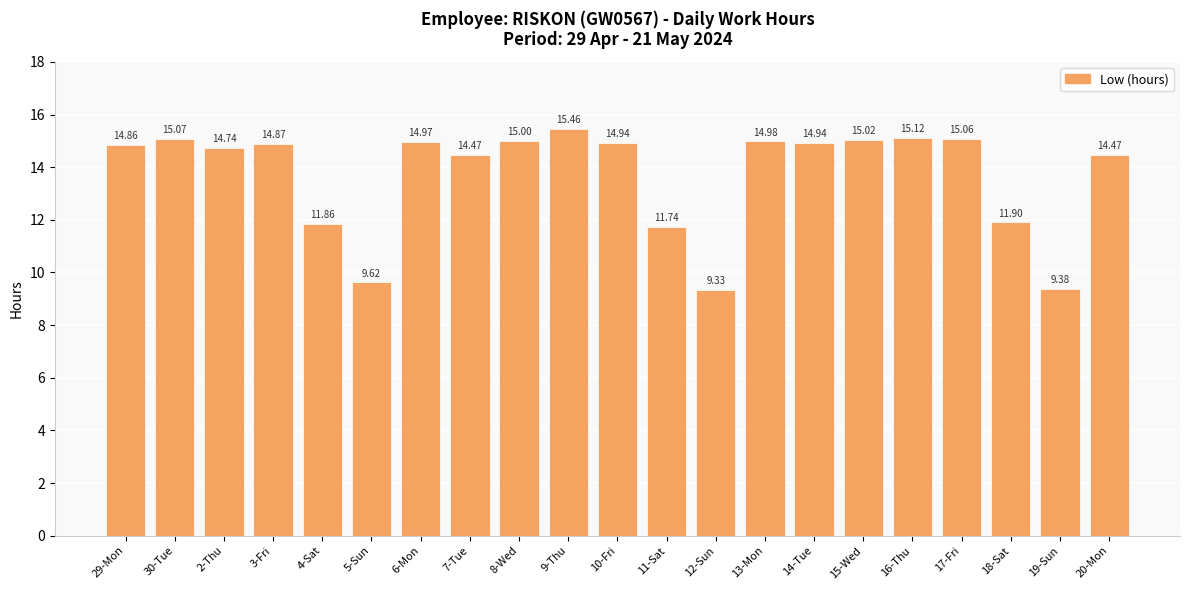

Reading left to right, what are all the values shown in this chart?

14.9	15.1	14.7	14.9	11.9	9.6	15.0	14.5	15.0	15.5	14.9	11.7	9.3	15.0	14.9	15.0	15.1	15.1	11.9	9.4	14.5